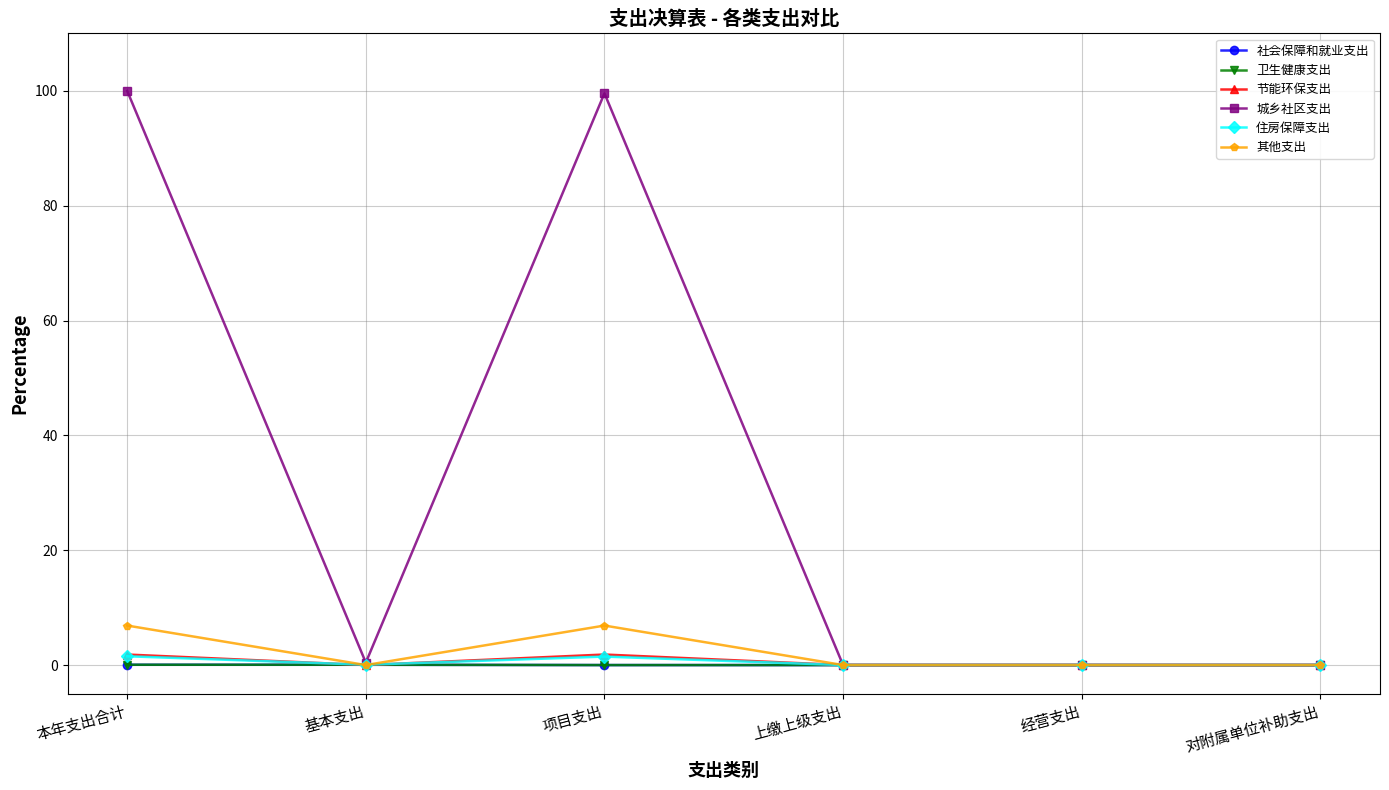

Between 项目支出 and 上缴上级支出, which series saw the biggest shift?

城乡社区支出